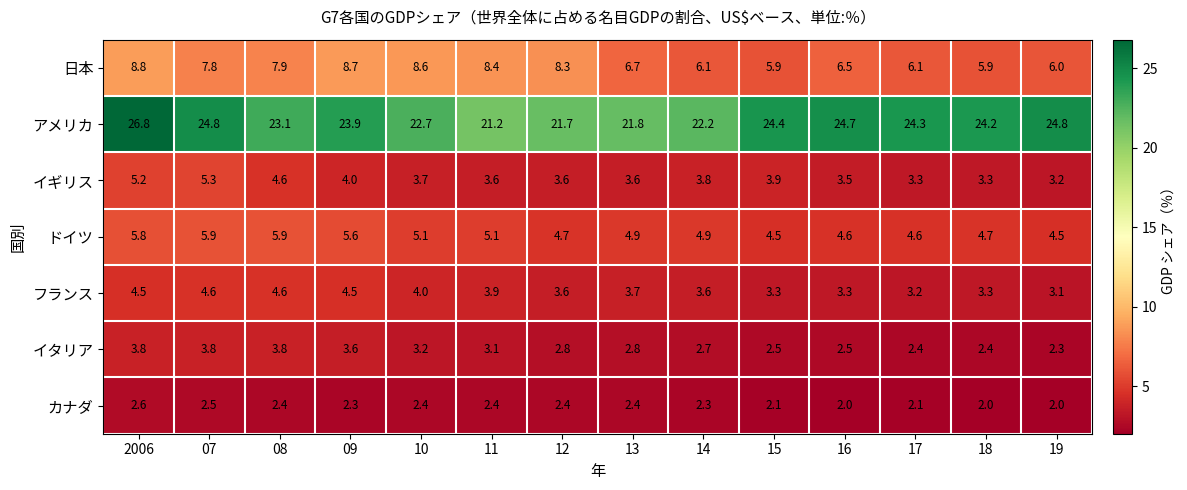

Rank the series at 14 from highest to lowest value.

アメリカ, 日本, ドイツ, イギリス, フランス, イタリア, カナダ